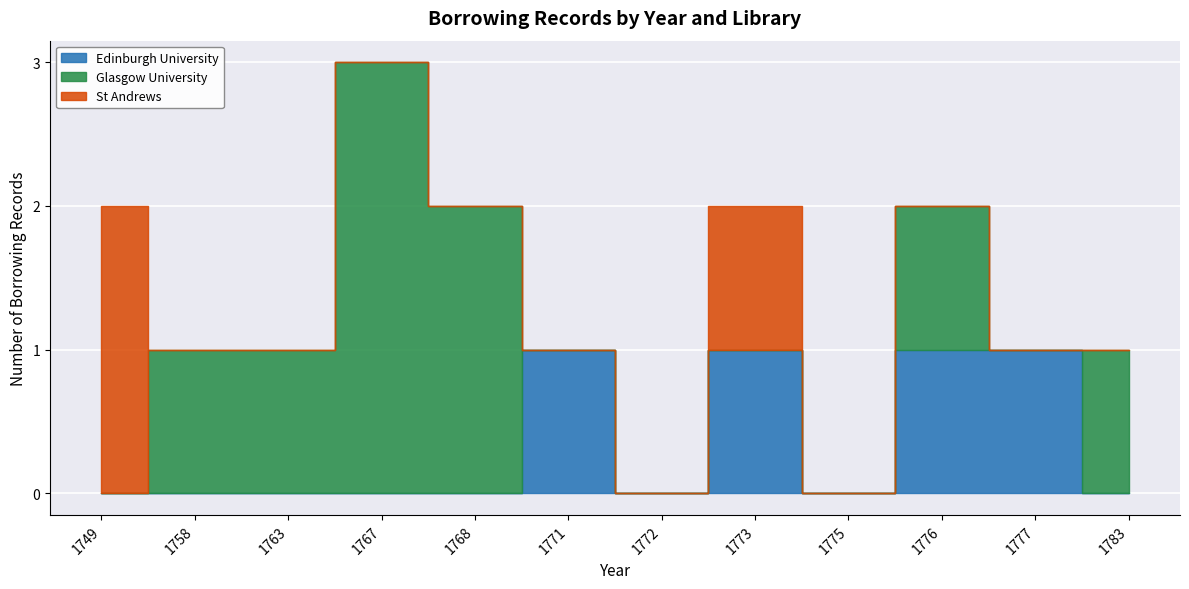

Which category has the lowest value across all series?

1749